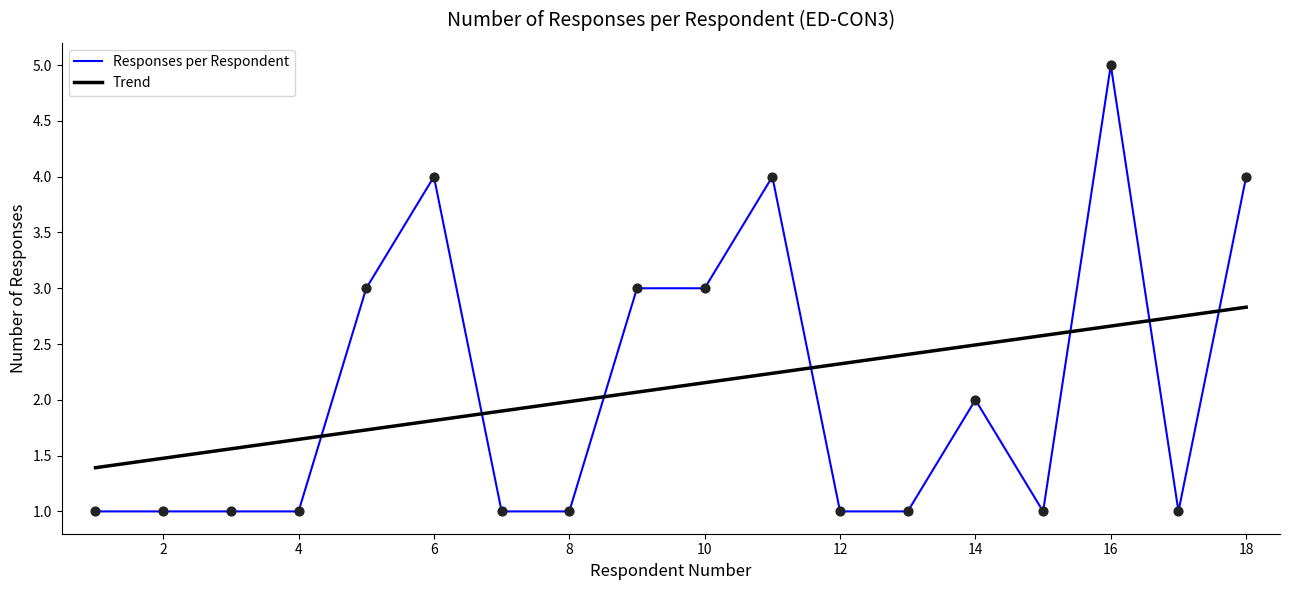

What is the difference between the maximum and minimum values in the Responses per Respondent series?

4.0